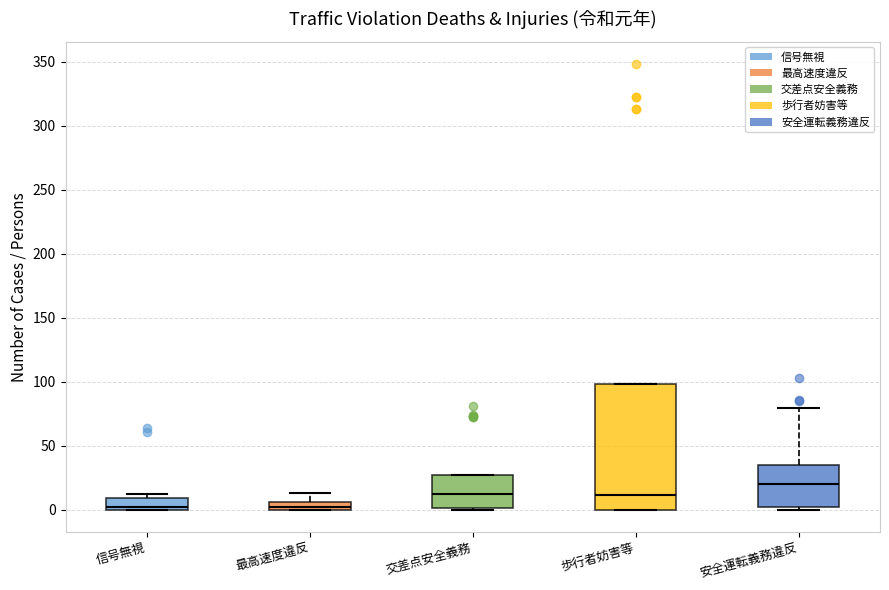

Where is the upper edge of the box for 交差点安全義務 on the y-axis? The values are not printed on the chart, so give them approximately, as read against the axis.

25